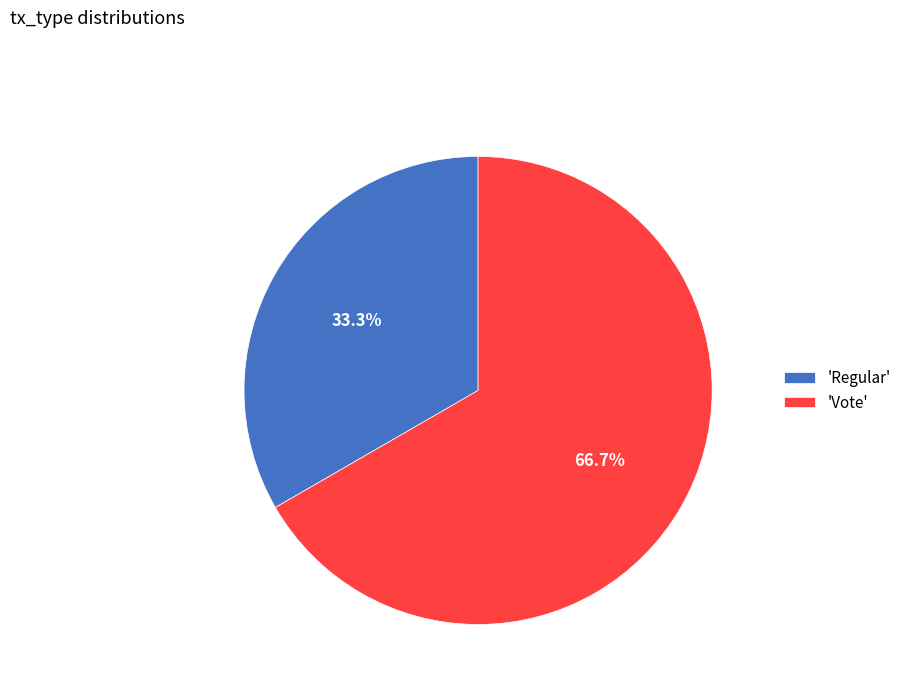

Which slice represents more than half of the pie?

'Vote'